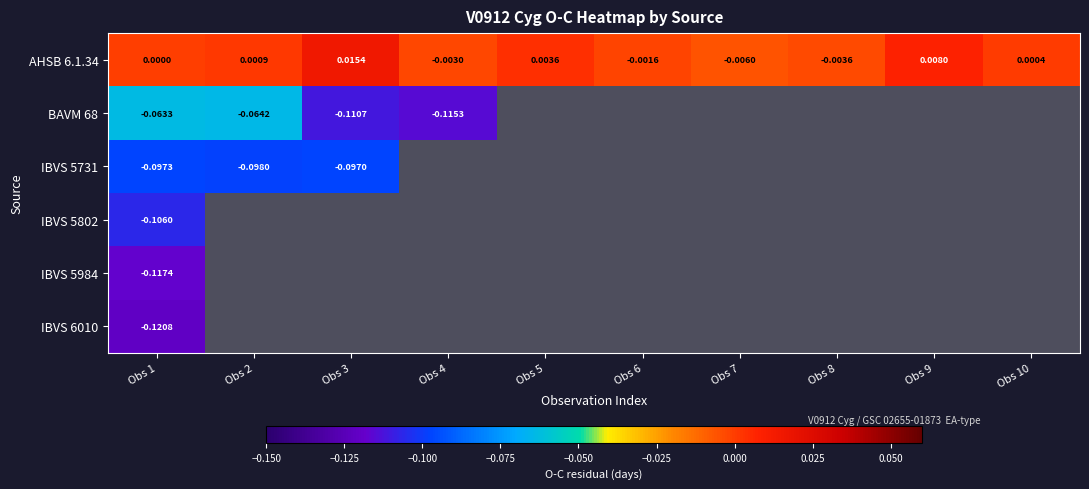

At which label does IBVS 5802 reach its minimum?

Obs 1